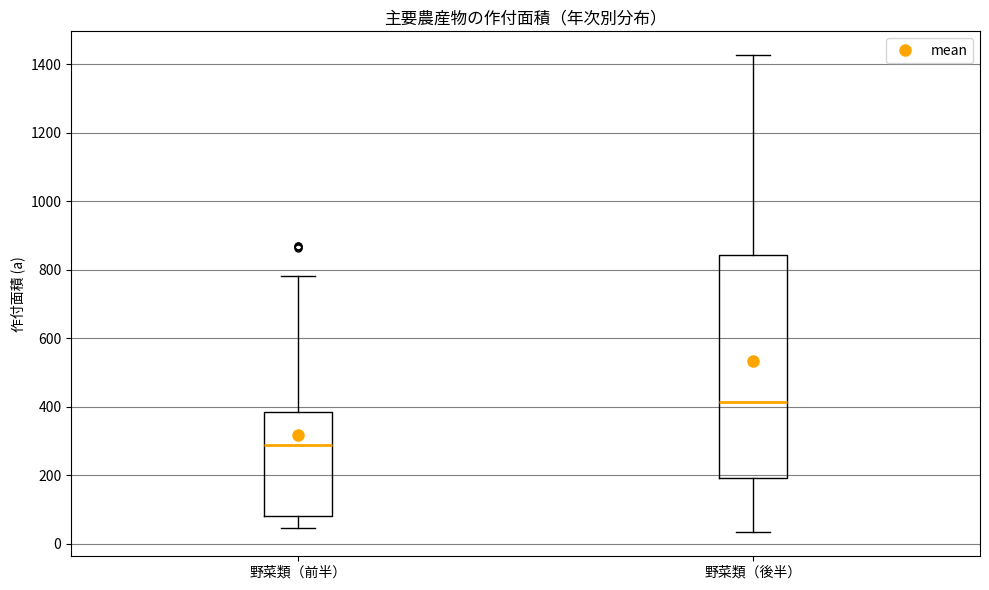

Reading left to right, read every box against the y-axis: the position of its median line, the range the box covers, and the ends of its whiskers. The values are not printed on the chart, so give them approximately, as read against the axis.

野菜類（前半）: median 280, box 80 to 380, whiskers 40 to 780
野菜類（後半）: median 420, box 200 to 840, whiskers 40 to 1420